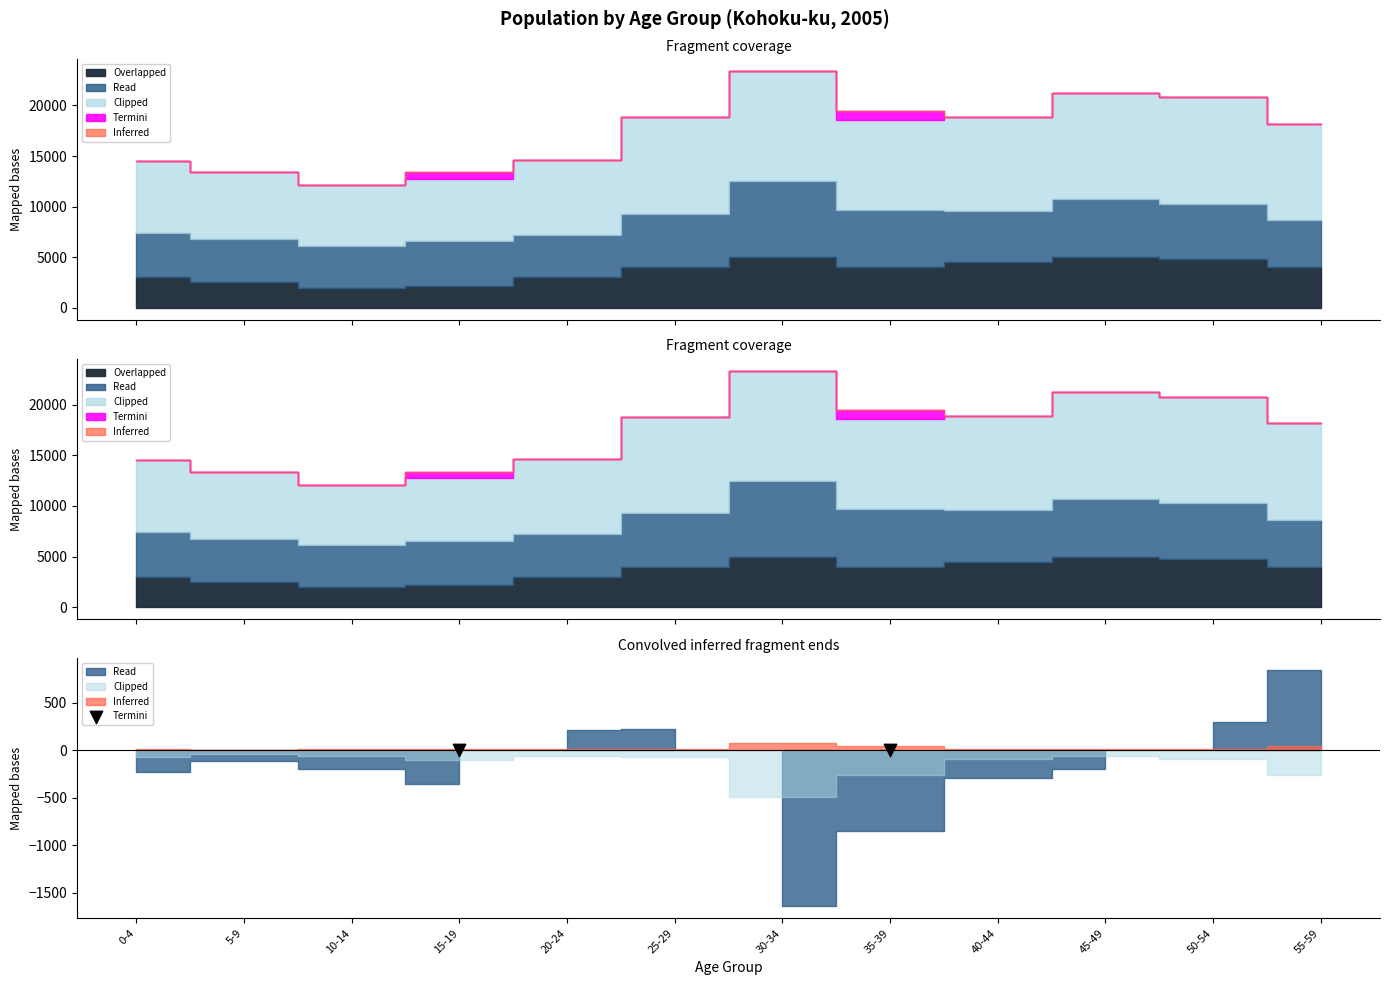

What is the total value across all series at 40-44?

47072